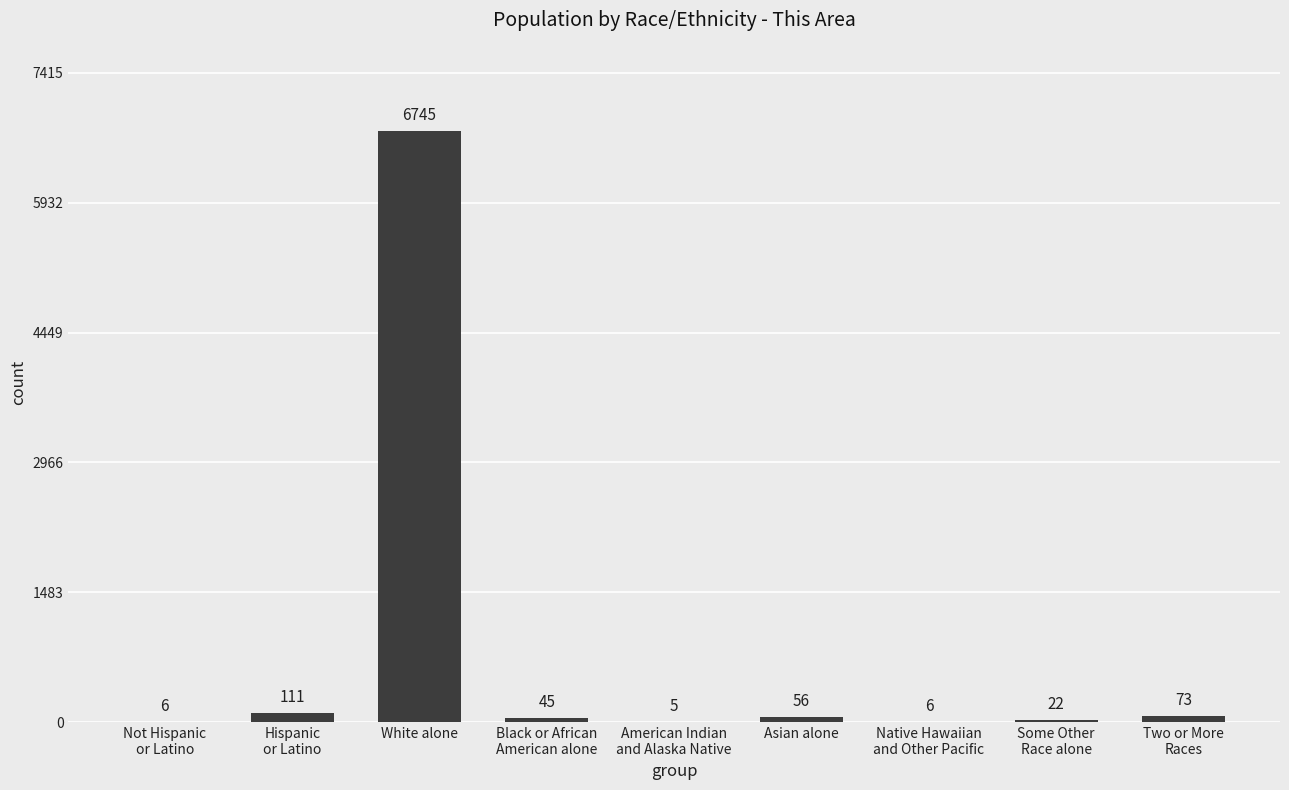

What is the maximum value shown in the chart?

6745